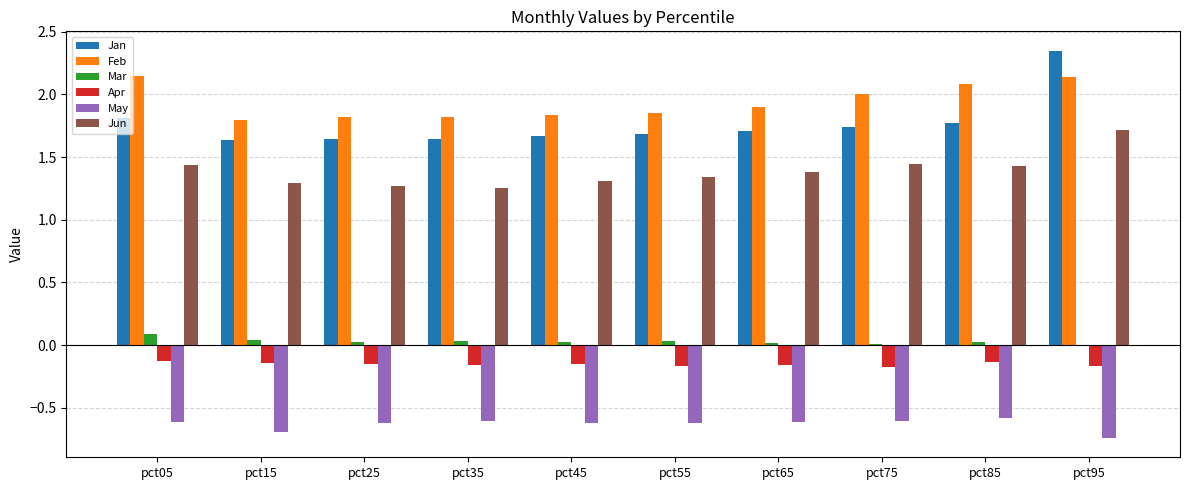

Which series has the largest total across all categories?

Feb